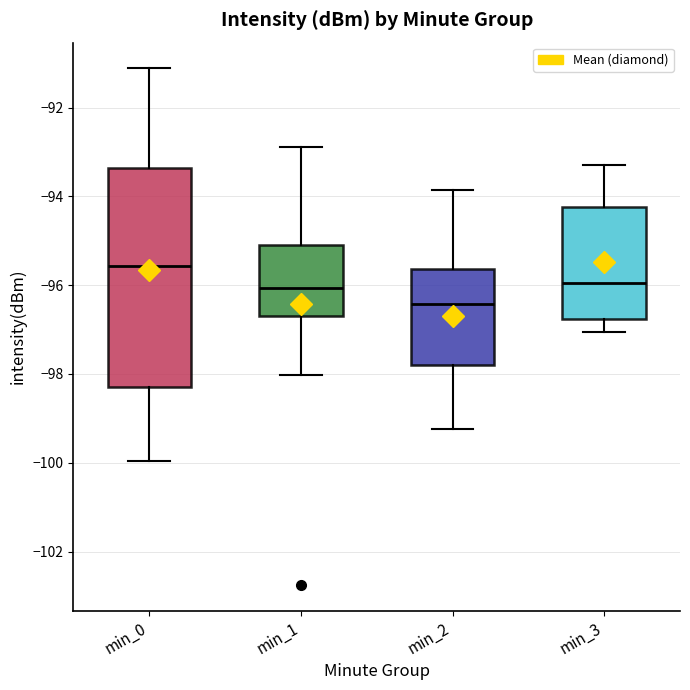

Reading left to right, transcribe this box plot: for each box, give where its median line is, the range the box spans, and where its two whiskers end, as read against the y-axis. The values are not printed on the chart, so give them approximately, as read against the axis.

min_0: median -95.6, box -98.2 to -93.4, whiskers -100.0 to -91.2
min_1: median -96.0, box -96.8 to -95.0, whiskers -98.0 to -92.8
min_2: median -96.4, box -97.8 to -95.6, whiskers -99.2 to -93.8
min_3: median -96.0, box -96.8 to -94.2, whiskers -97.0 to -93.2